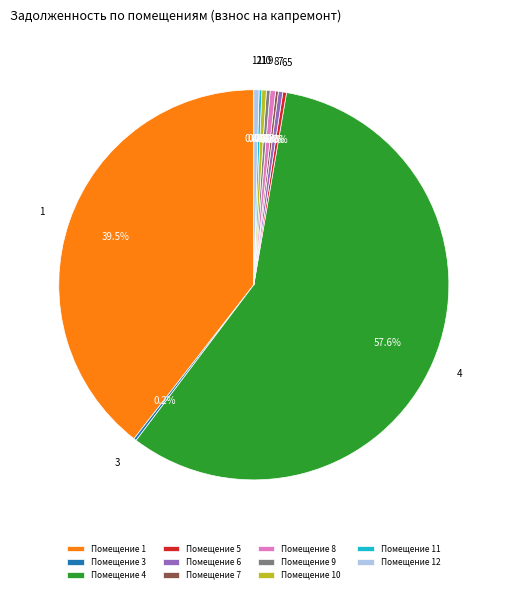

Which has a higher value, Помещение 4 or Помещение 1?

Помещение 4